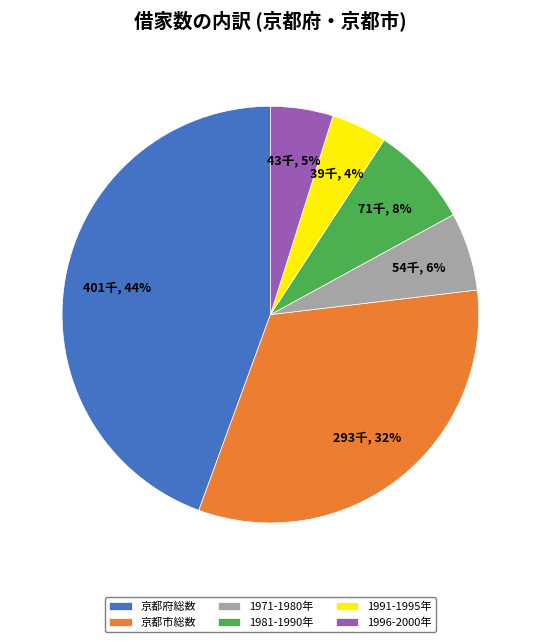

Does 1981-1990年 represent more than half of the total?

No